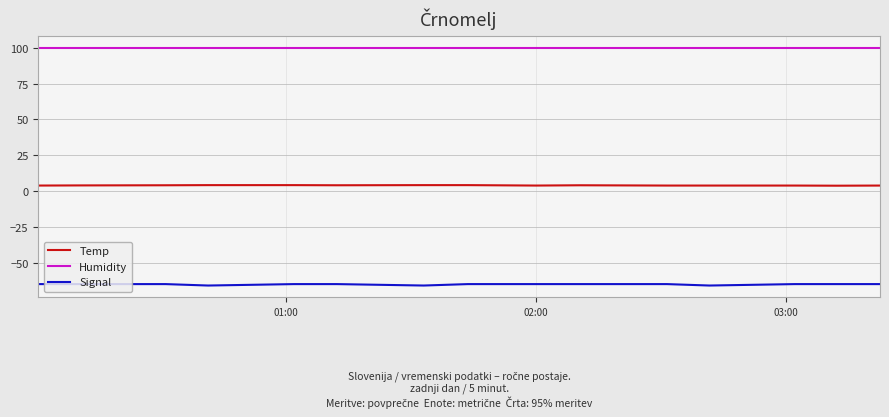

True or false: Humidity and Signal intersect in this chart.

False